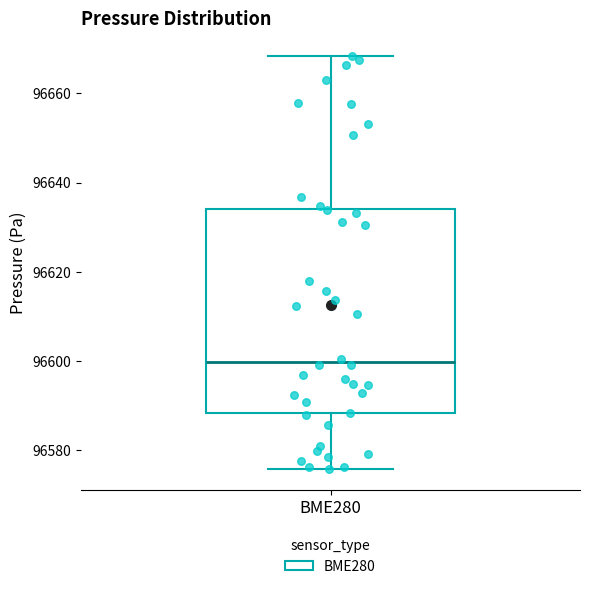

Where is the upper edge of the box for BME280 on the y-axis? The values are not printed on the chart, so give them approximately, as read against the axis.

96634